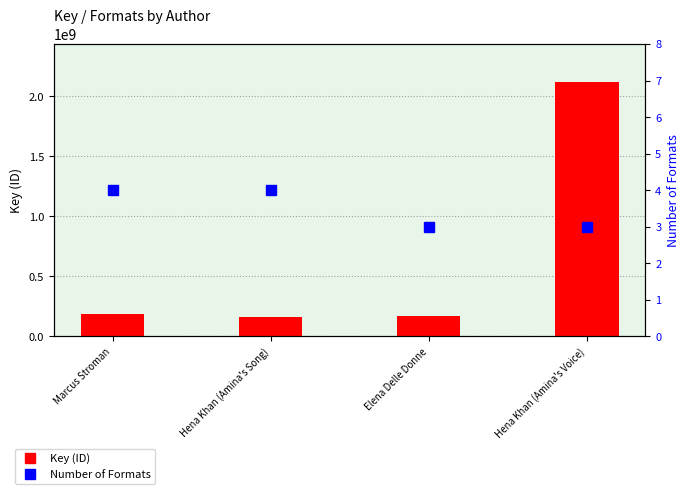

What is the difference between the maximum and minimum values?

1